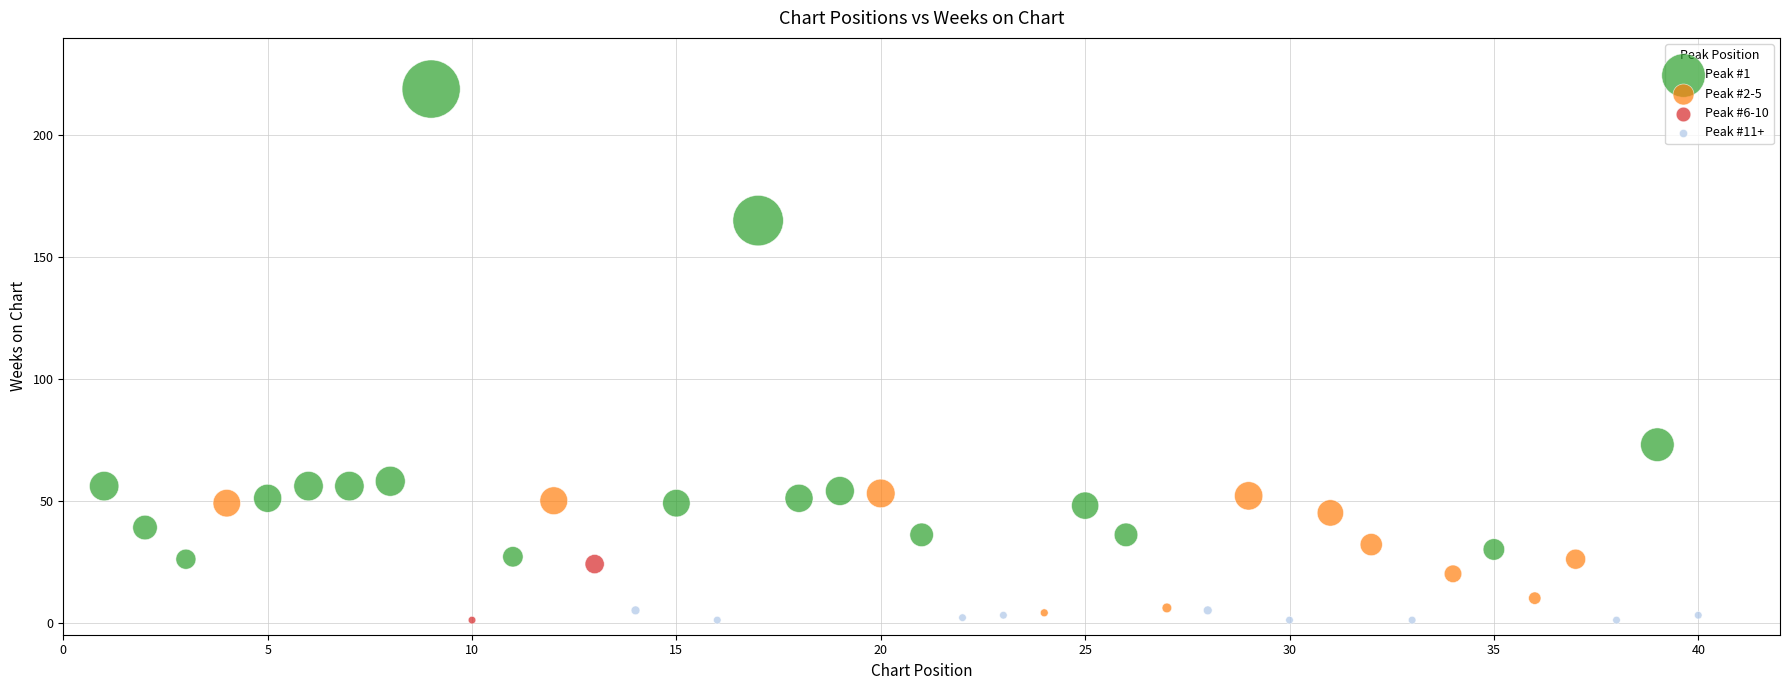

Which series contains the highest Y value?

Peak #1